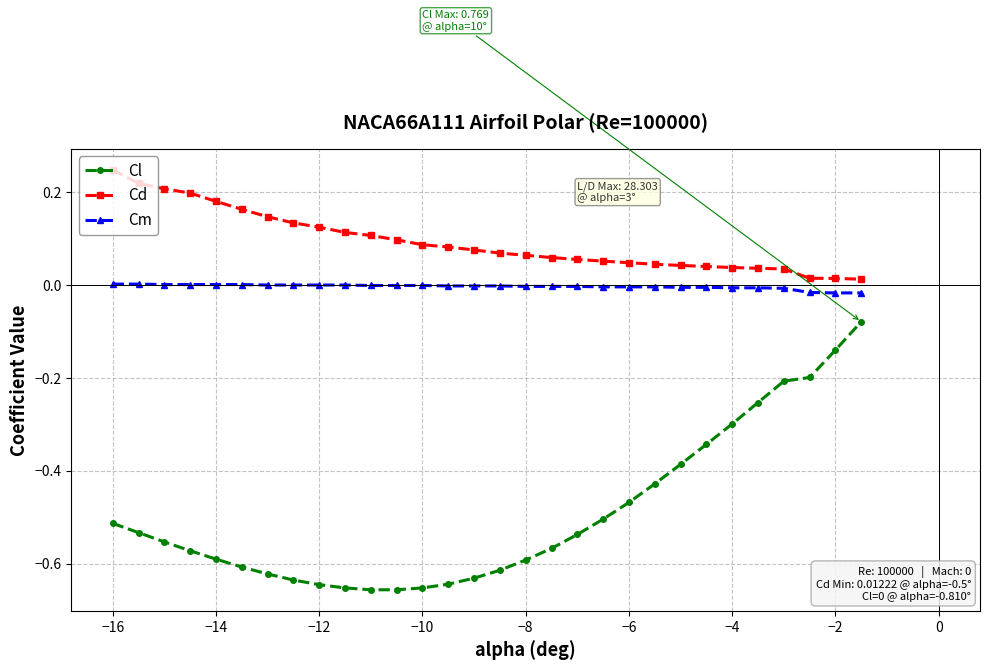

How many lines are shown in the chart?

3